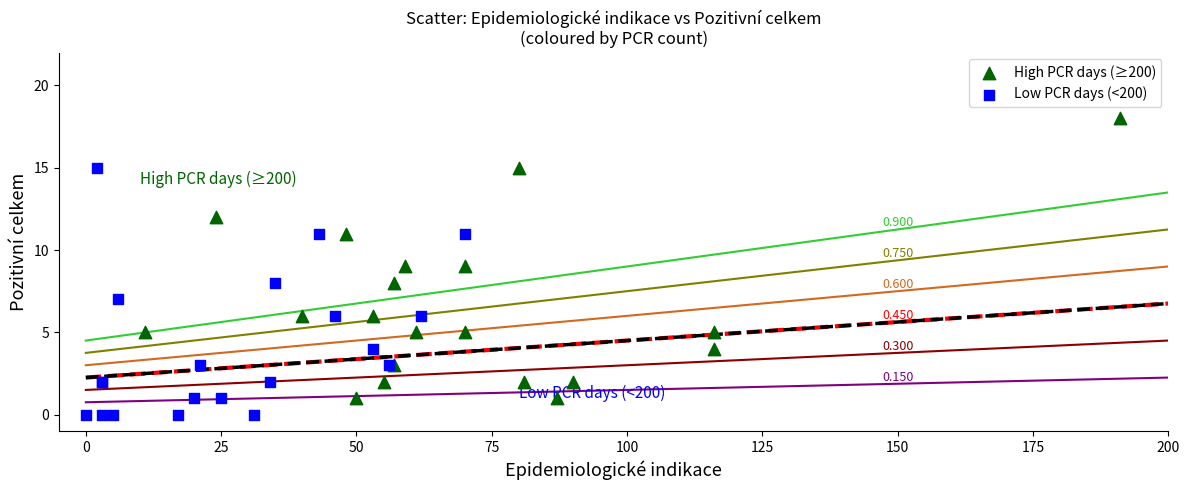

Which series contains the lowest Y value?

Low PCR days (<200)